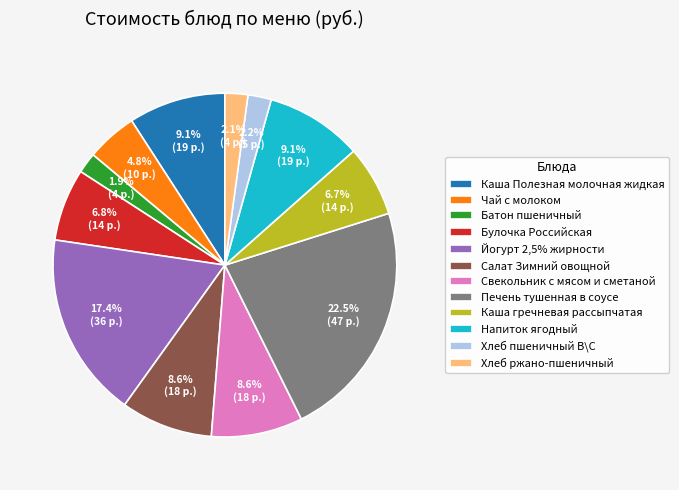

Which slice is the largest?

Печень тушенная в соусе